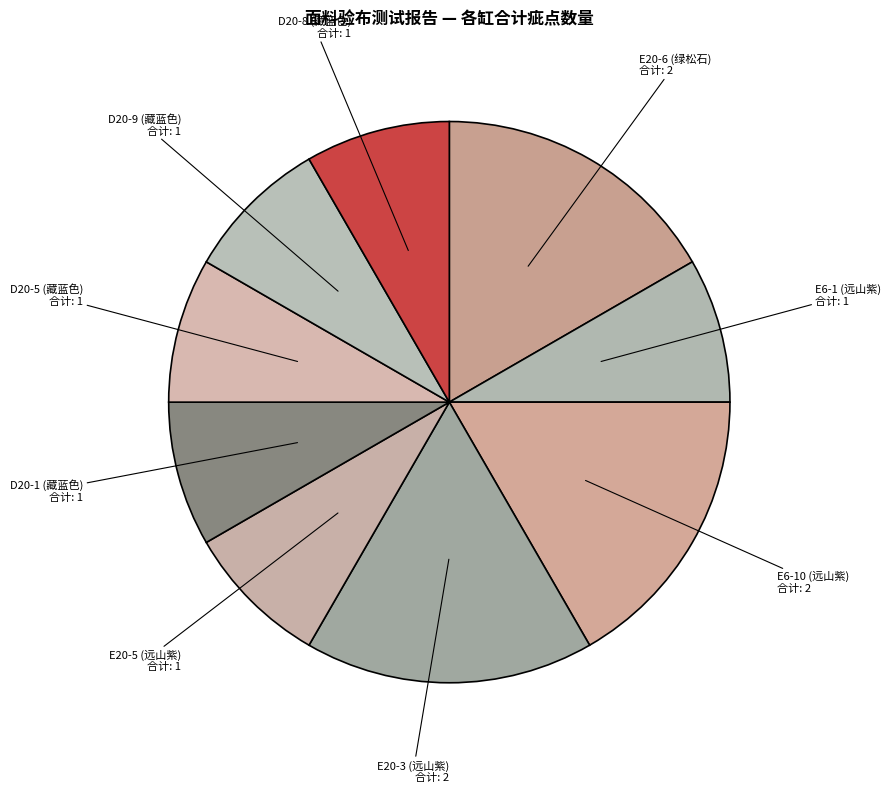

Between E6-10 (远山紫) and D20-9 (藏蓝色), which is larger?

E6-10 (远山紫)